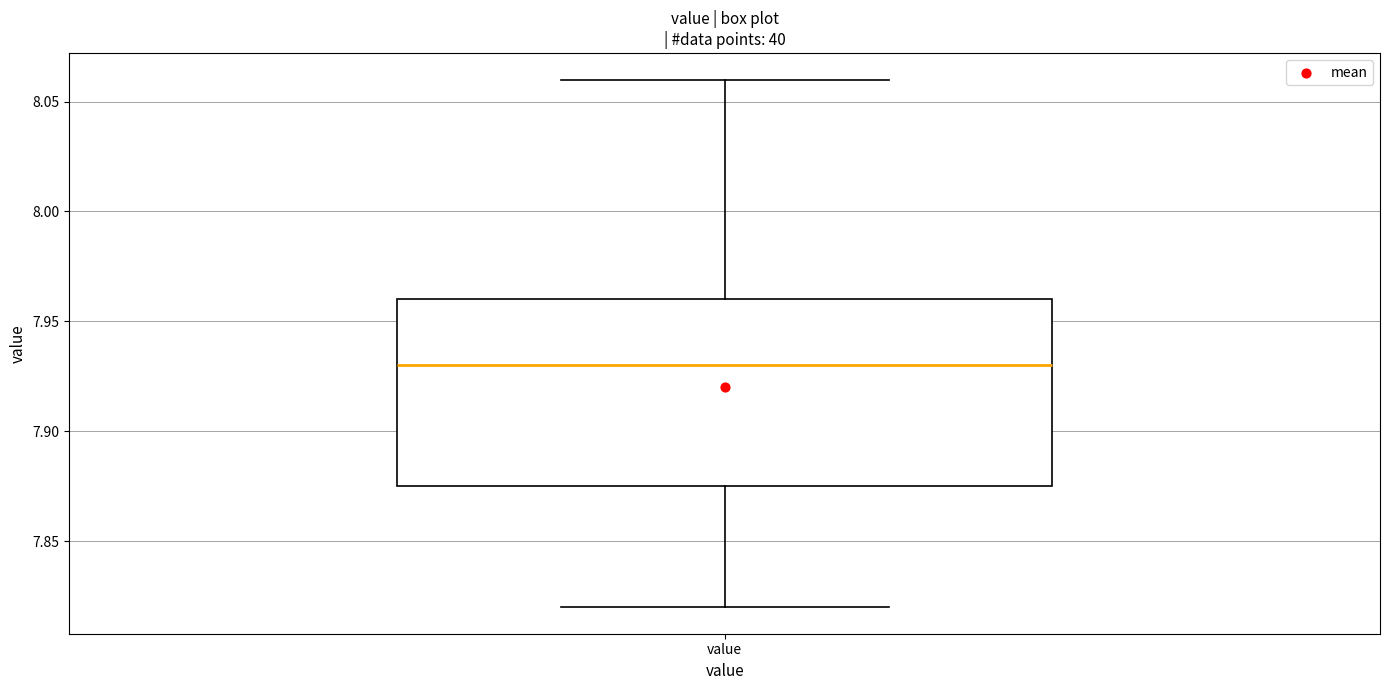

Read this box plot against the y-axis: the position of the median line, the range covered by the box, and the ends of both whiskers. The values are not printed on the chart, so give them approximately, as read against the axis.

median 7.930, box 7.875 to 7.960, whiskers 7.820 to 8.060